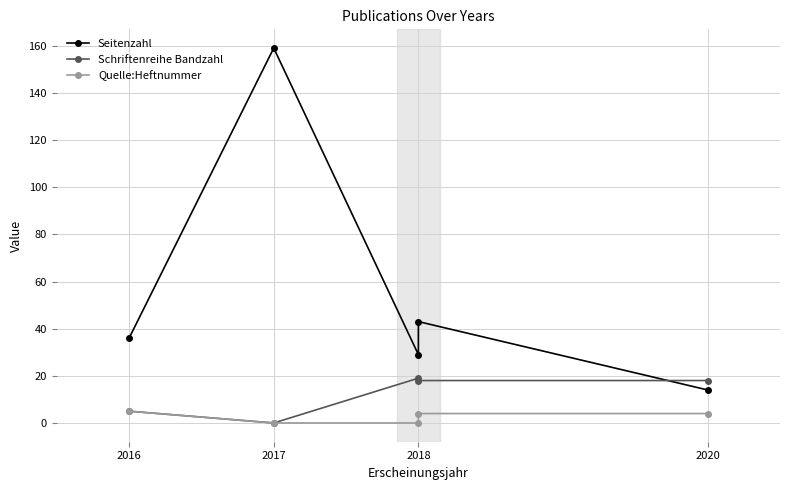

How many Quelle:Heftnummer values are between 0 and 4?

4